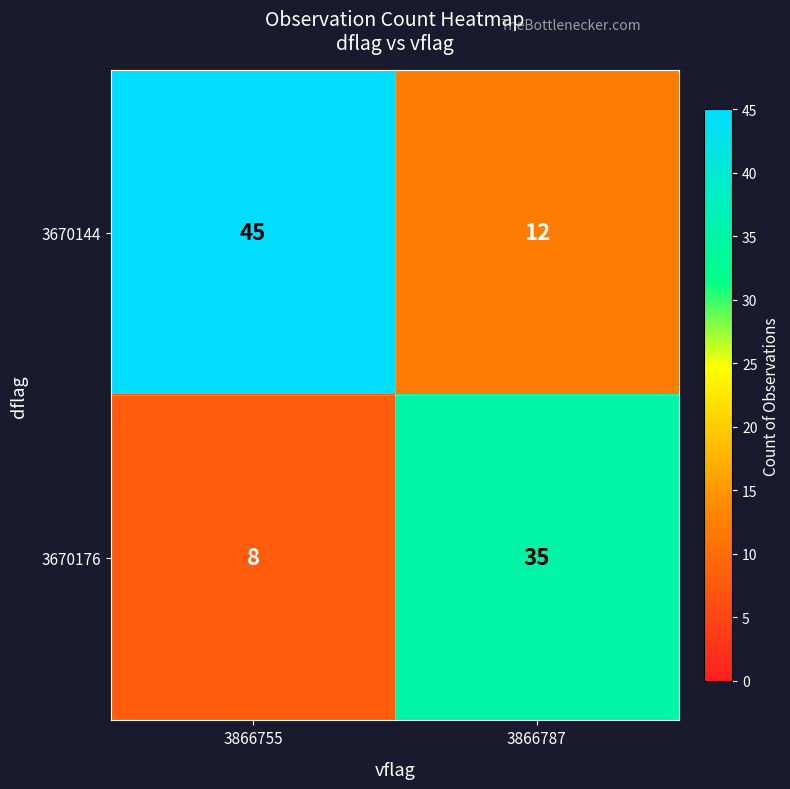

True or false: 3670144 has a value of 22 at 3866787.

False